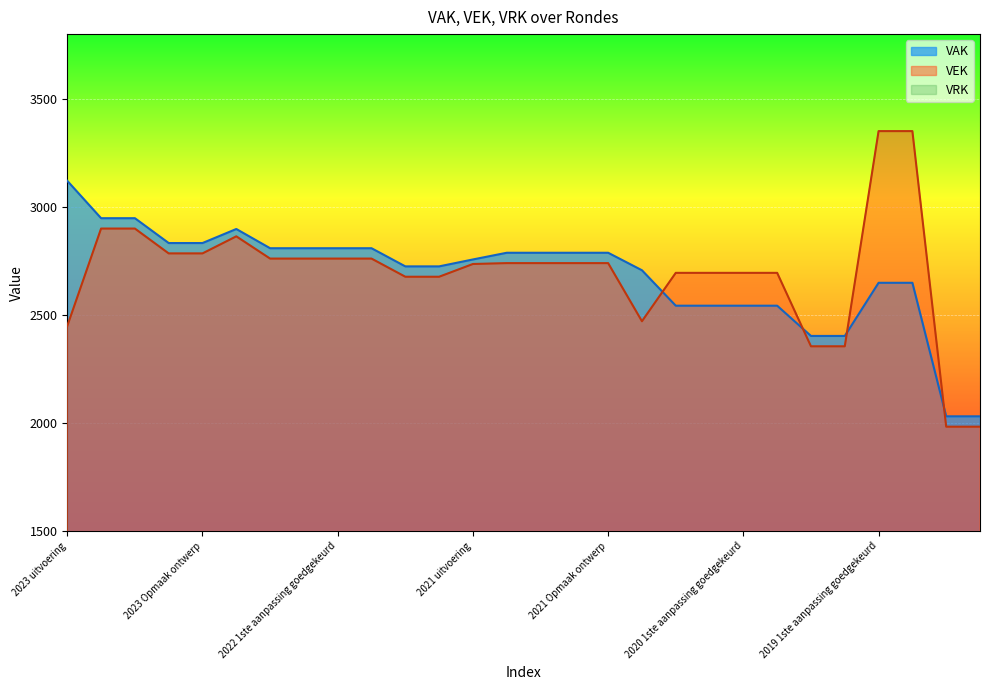

What is the difference between the VEK values at 2019 1ste aanpassing goedgekeurd and 2022 2de aanpassing goedgekeurd?

590